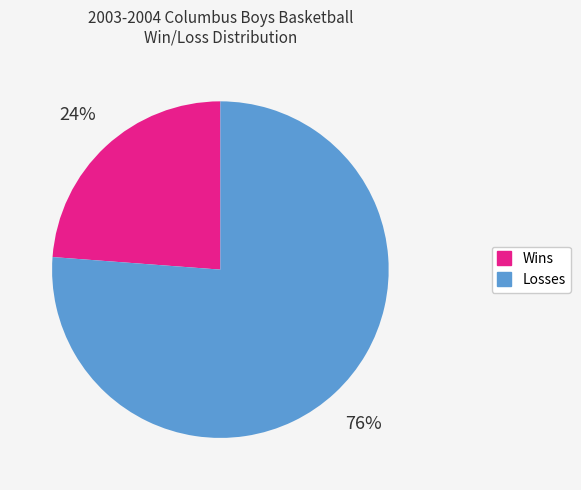

Count the number of slices in the pie.

2